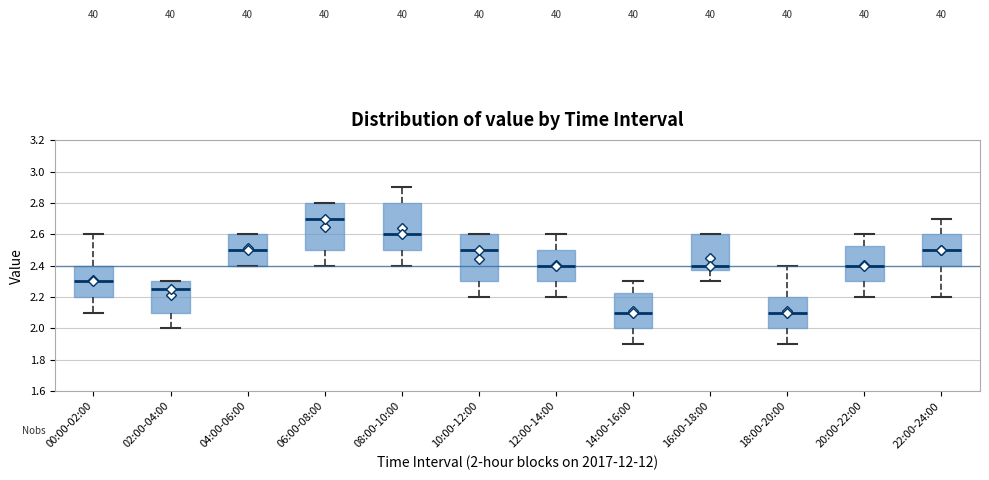

Where is the lower edge of the box for 16:00-18:00 on the y-axis? The values are not printed on the chart, so give them approximately, as read against the axis.

2.38